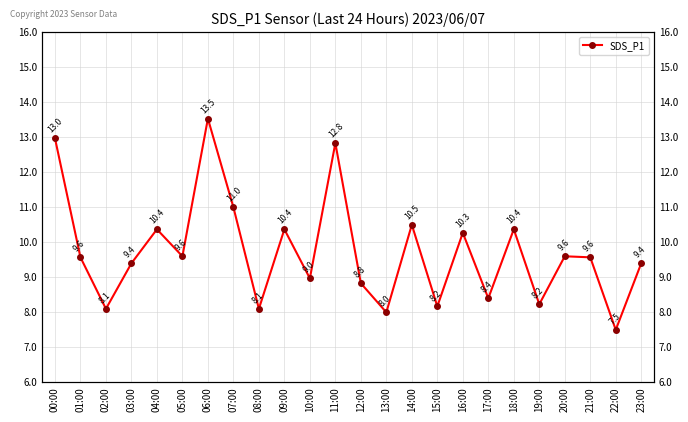

Where does the data first go above 9?

00:00